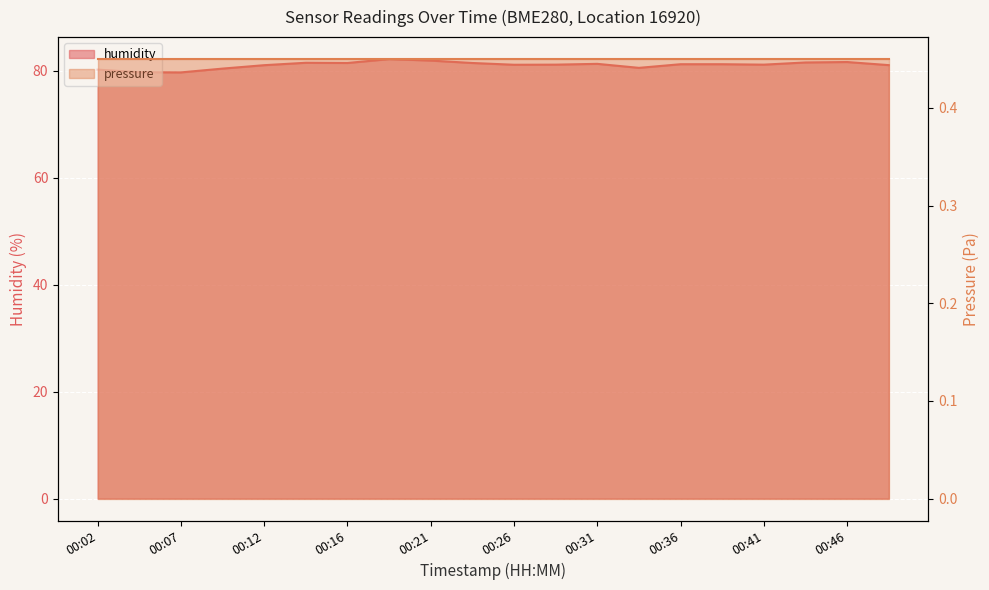

At which category does the data reach its first local peak?

00:14